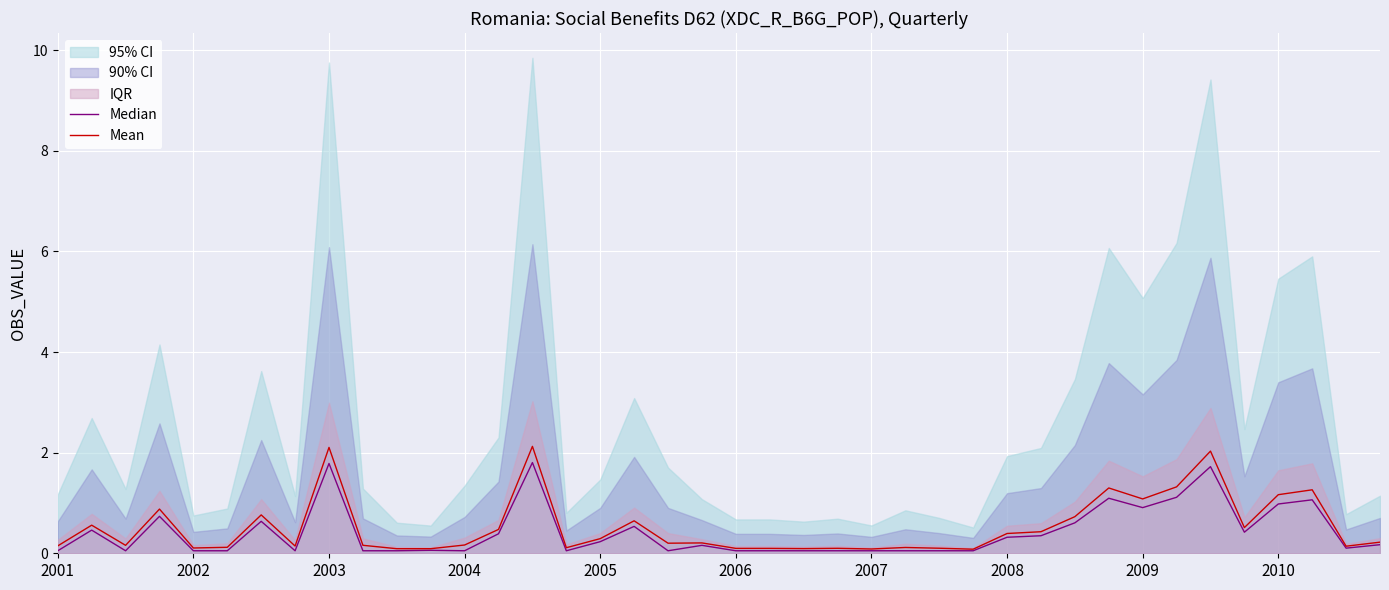

At which category does the chart reach its minimum across all series?

2001